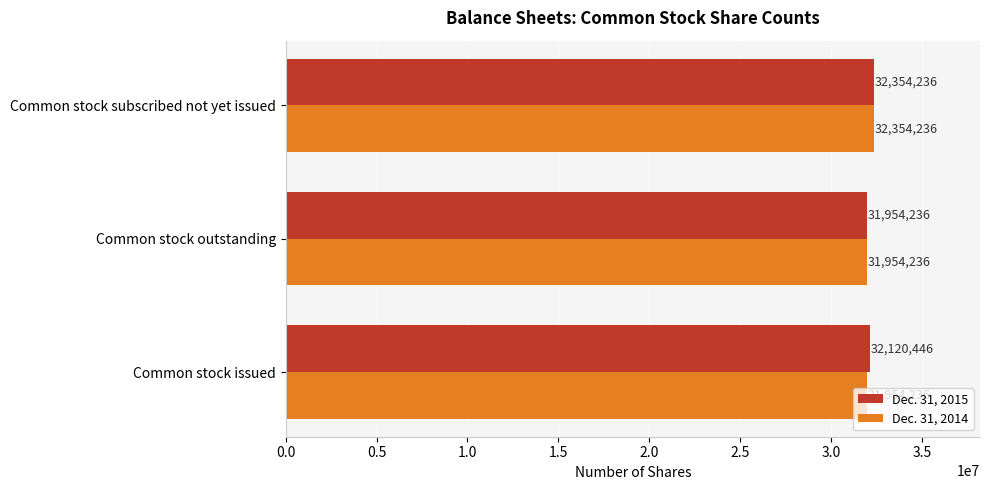

List the series in order of their overall mean, lowest first.

Dec. 31, 2014, Dec. 31, 2015